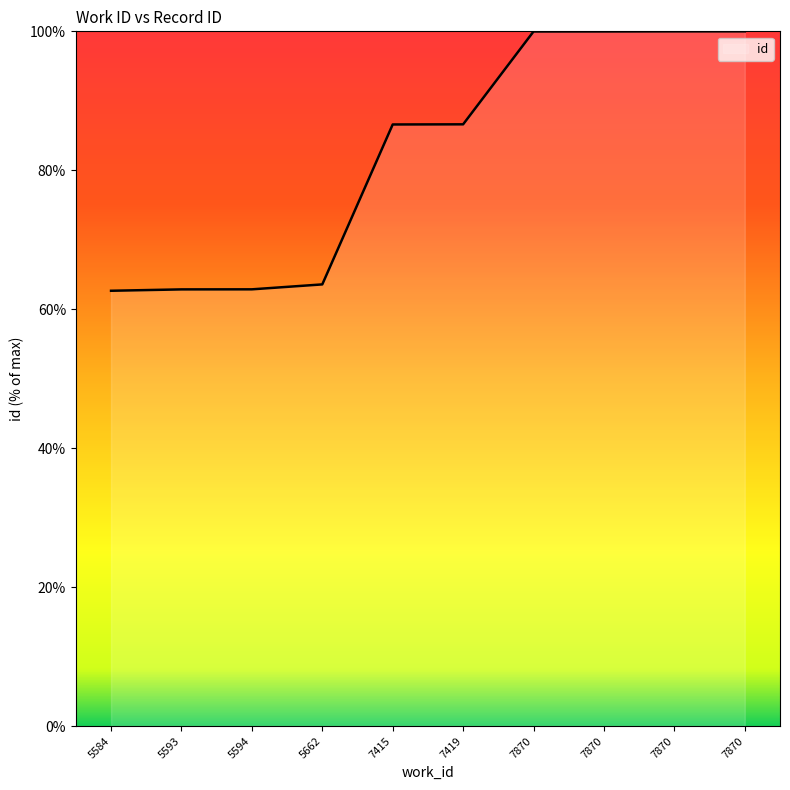

Does the chart display data point markers on the line(s)?

No